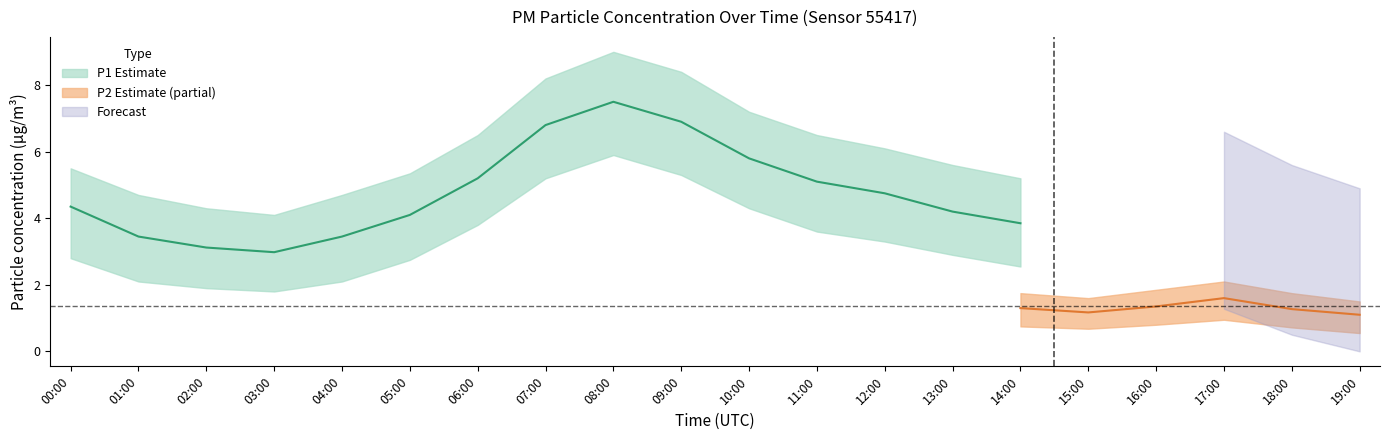

True or false: P2 and P1_upper intersect in this chart.

False